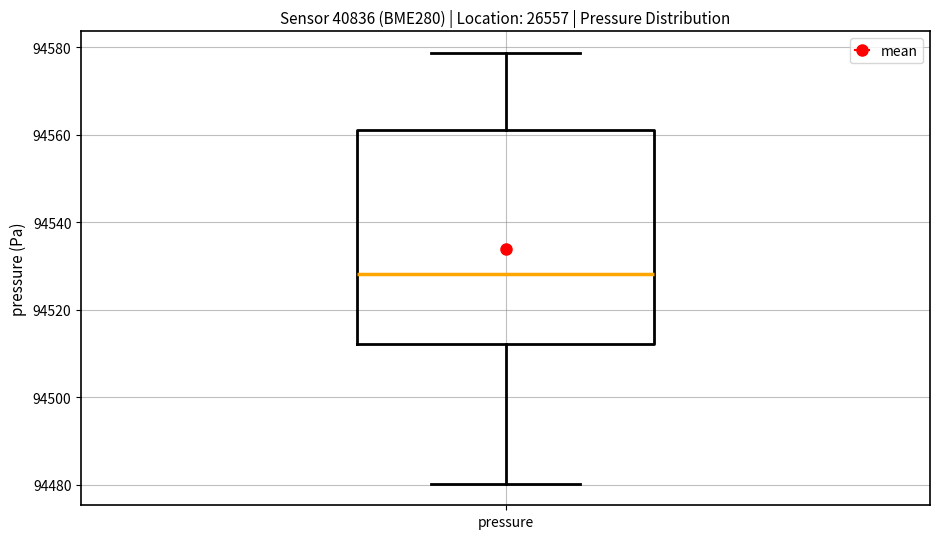

Where does the median line of the box for pressure sit on the y-axis? The values are not printed on the chart, so give them approximately, as read against the axis.

94528